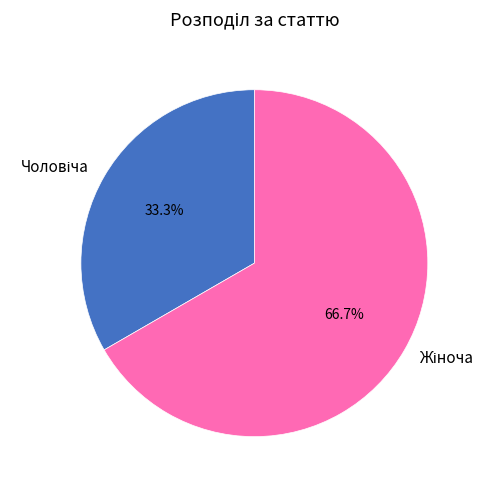

Is there any slice that represents more than half of the pie?

Yes